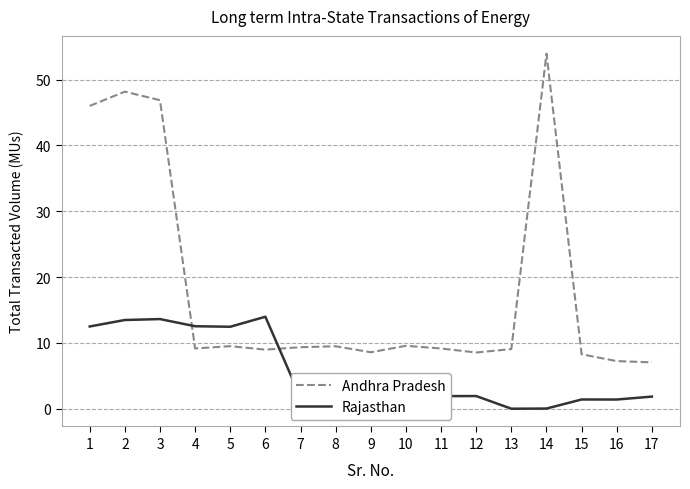

What is the maximum value for Rajasthan?

14.0